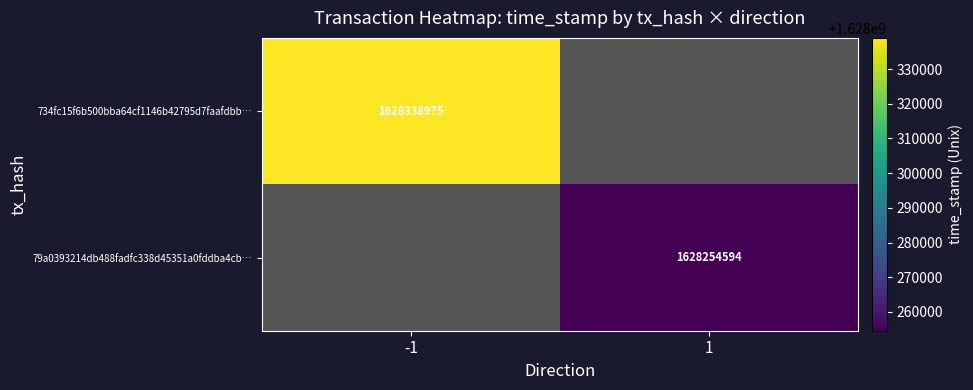

Is the value of 734fc15f6b500bba64cf1146b42795d7faafdbb… at -1 greater than the value of 79a0393214db488fadfc338d45351a0fddba4cb… at 1?

Yes